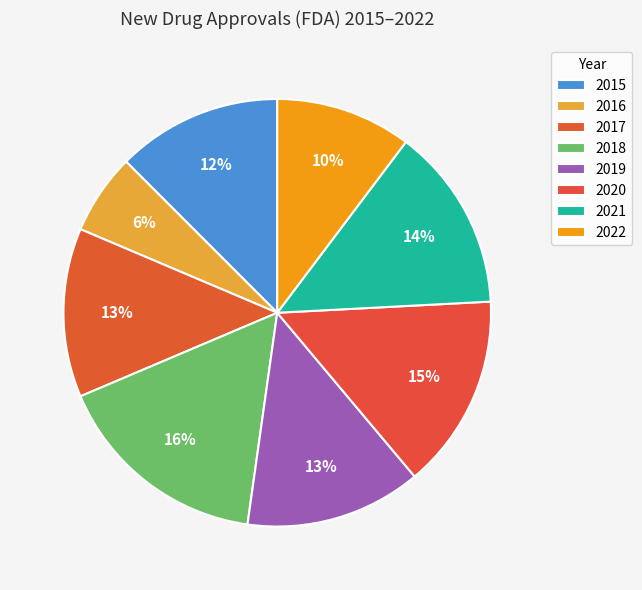

What is the largest slice in the pie chart?

2018